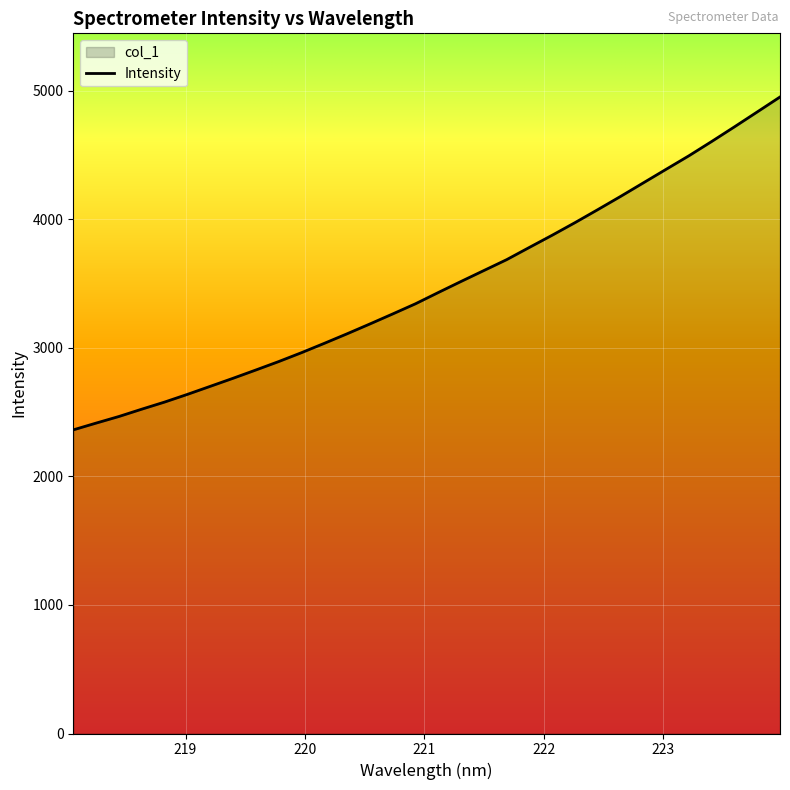

What is the difference between the maximum and minimum values?

2589.1